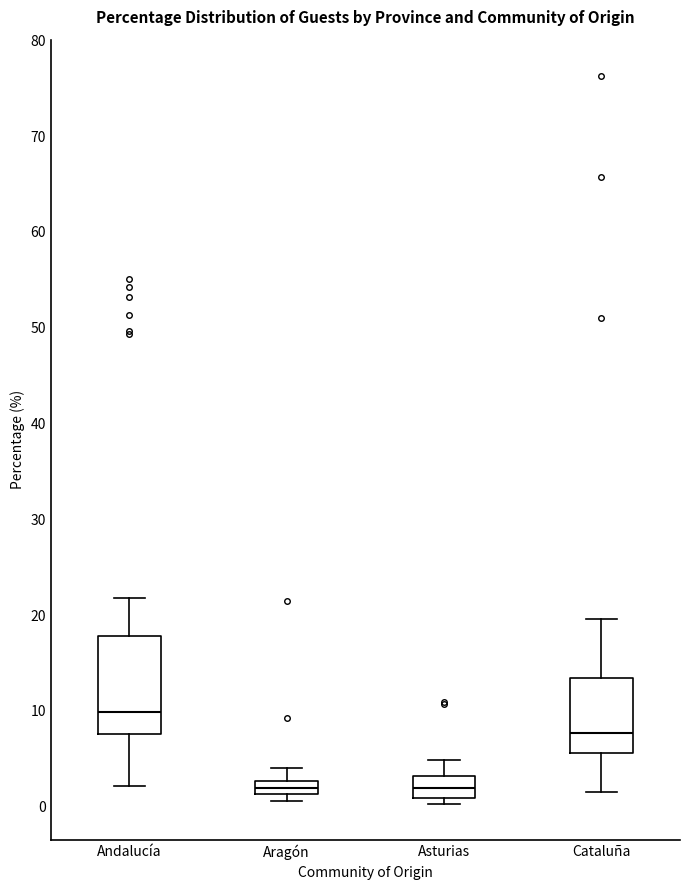

Where does the upper whisker of the box for Cataluña end on the y-axis? The values are not printed on the chart, so give them approximately, as read against the axis.

20